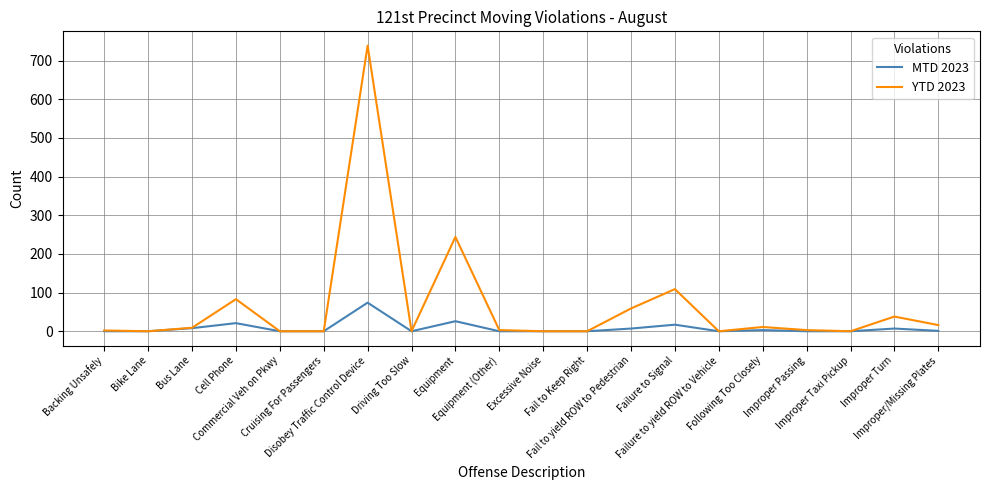

What is the highest value of the MTD 2023 series?

74